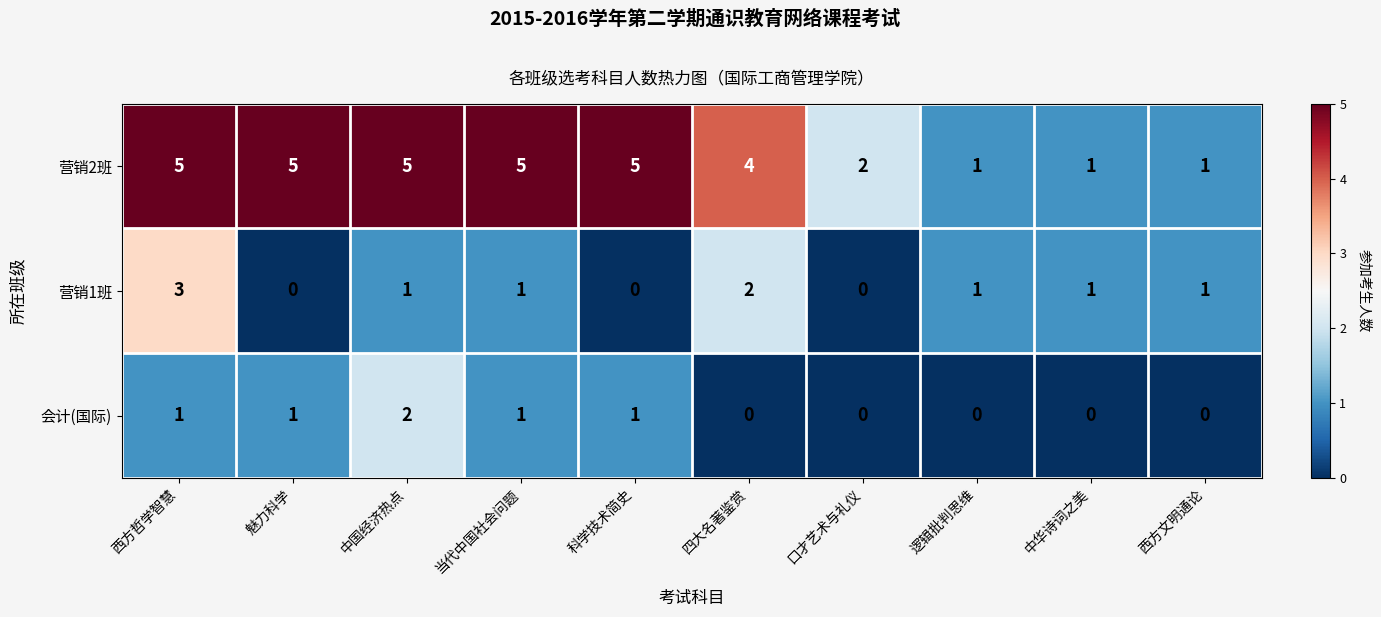

Which series has the largest range (max minus min)?

营销2班